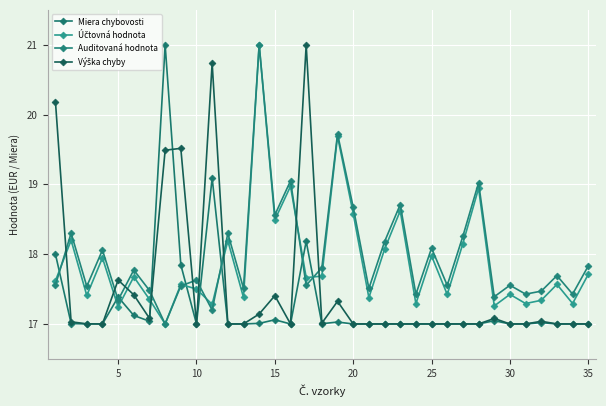

How many lines are shown in the chart?

4